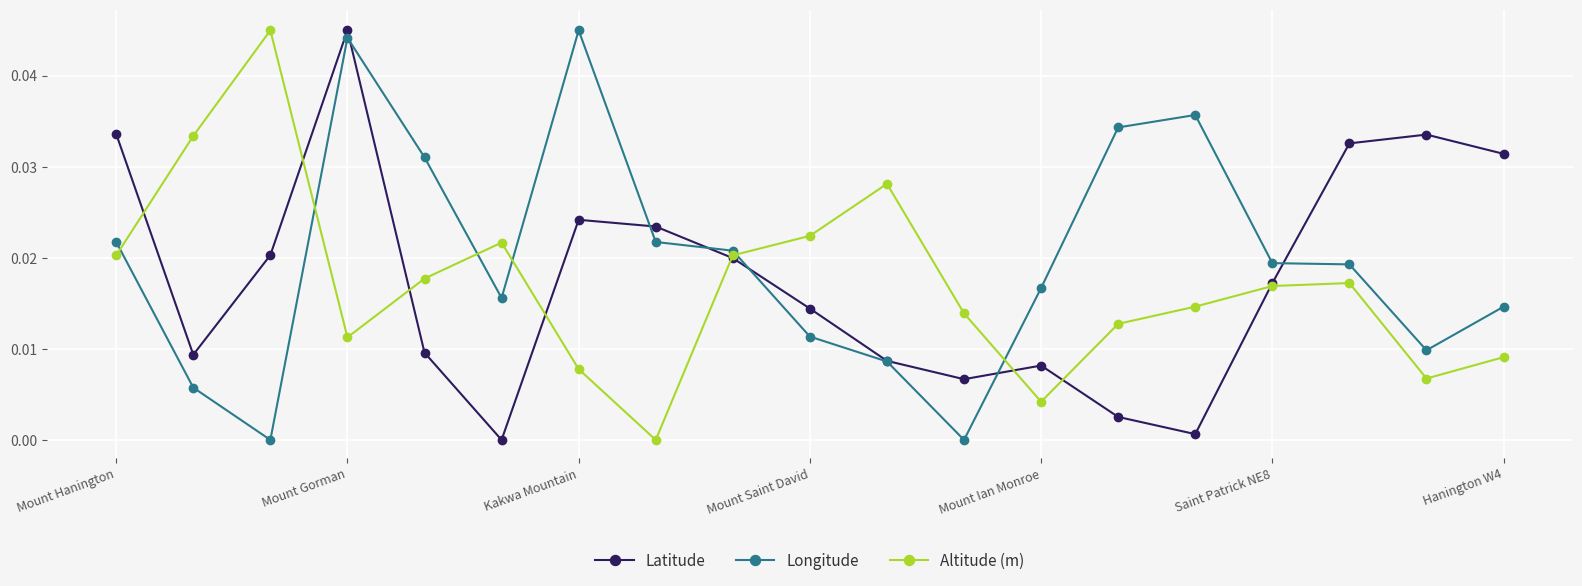

After their last crossing, which series has the higher values: Longitude or Altitude (m)?

Longitude